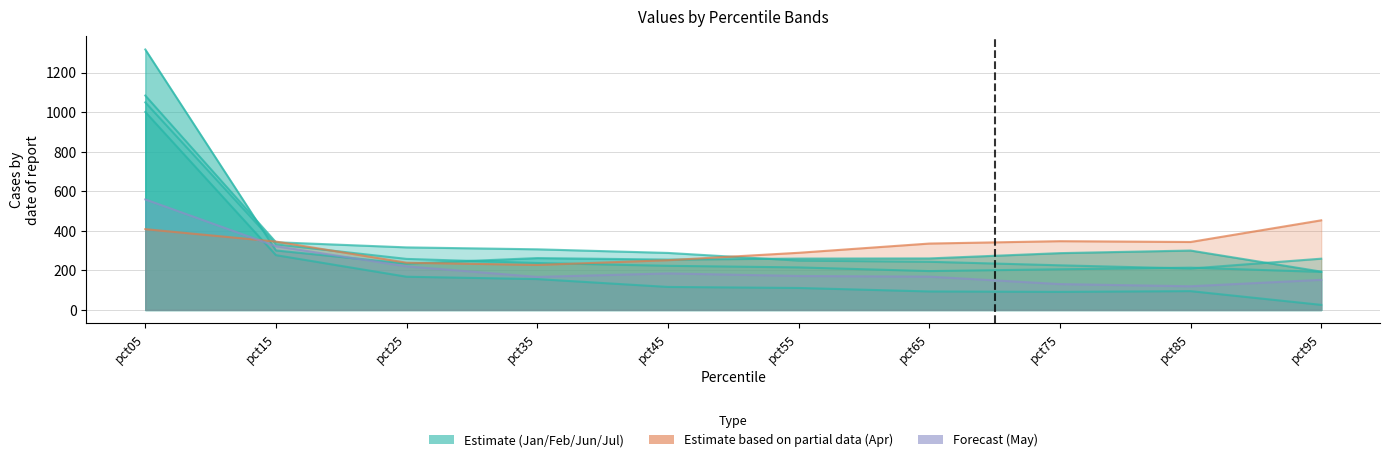

Reading left to right, what are all the values shown in this chart?

Jan: pct05=1001.0	pct15=277.1	pct25=168.0	pct35=156.1	pct45=116.4	pct55=111.3	pct65=93.6	pct75=91.5	pct85=95.3	pct95=25.9
Feb: pct05=1083.9	pct15=342.4	pct25=316.4	pct35=306.7	pct45=288.4	pct55=249.5	pct65=243.7	pct75=225.8	pct85=209.5	pct95=259.3
Apr: pct05=408.5	pct15=345.7	pct25=238.9	pct35=227.7	pct45=251.6	pct55=289.0	pct65=335.7	pct75=347.7	pct85=343.6	pct95=453.2
May: pct05=558.9	pct15=322.1	pct25=220.6	pct35=167.2	pct45=184.8	pct55=171.9	pct65=168.6	pct75=130.8	pct85=119.9	pct95=152.3
Jun: pct05=1049.3	pct15=331.6	pct25=258.2	pct35=237.5	pct45=223.3	pct55=215.2	pct65=196.6	pct75=205.8	pct85=214.0	pct95=192.4
Jul: pct05=1316.6	pct15=300.9	pct25=234.5	pct35=262.4	pct45=254.8	pct55=259.9	pct65=260.6	pct75=287.3	pct85=300.5	pct95=193.9